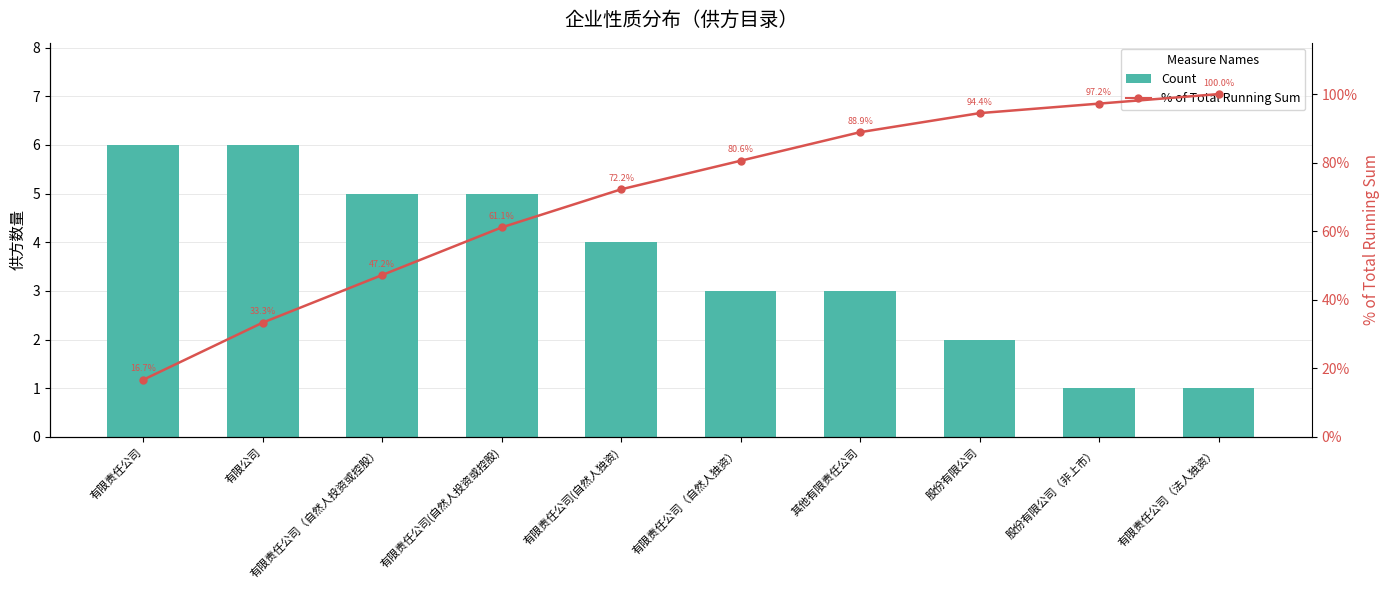

What is the greatest value displayed?

100.0